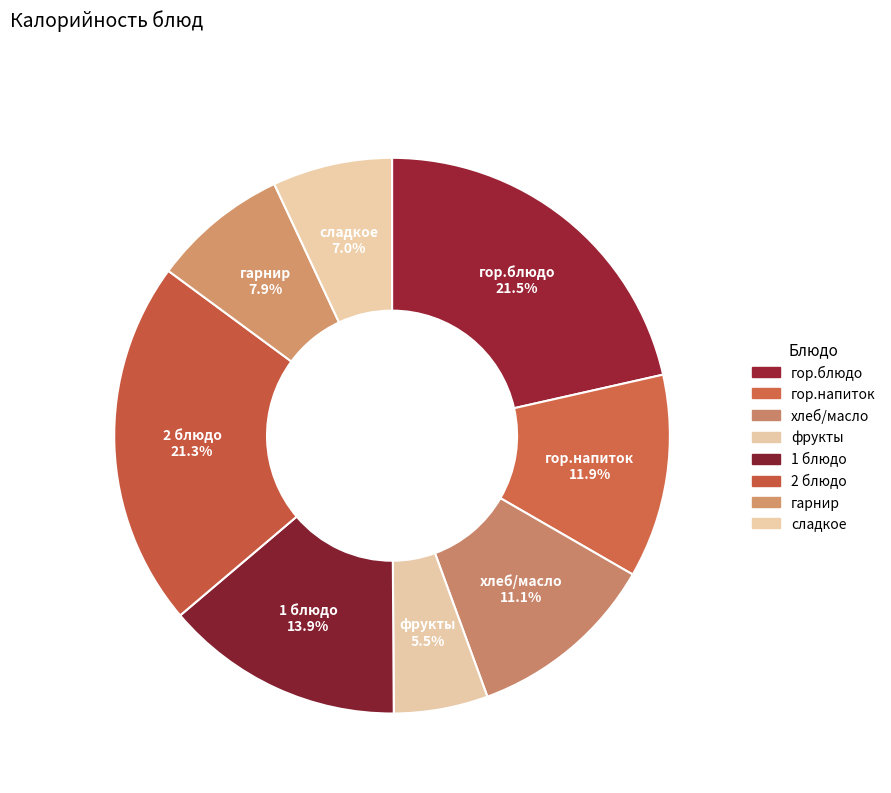

How many segments does this pie chart have?

8